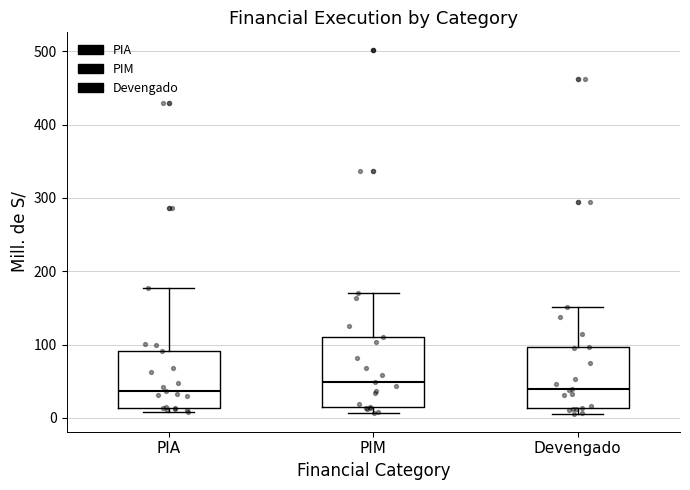

Reading left to right, read every box against the y-axis: the position of its median line, the range the box covers, and the ends of its whiskers. The values are not printed on the chart, so give them approximately, as read against the axis.

PIA: median 40, box 10 to 90, whiskers 10 (just below the box's lower edge) to 180
PIM: median 50, box 20 to 110, whiskers 10 to 170
Devengado: median 40, box 10 to 100, whiskers 10 (just below the box's lower edge) to 150